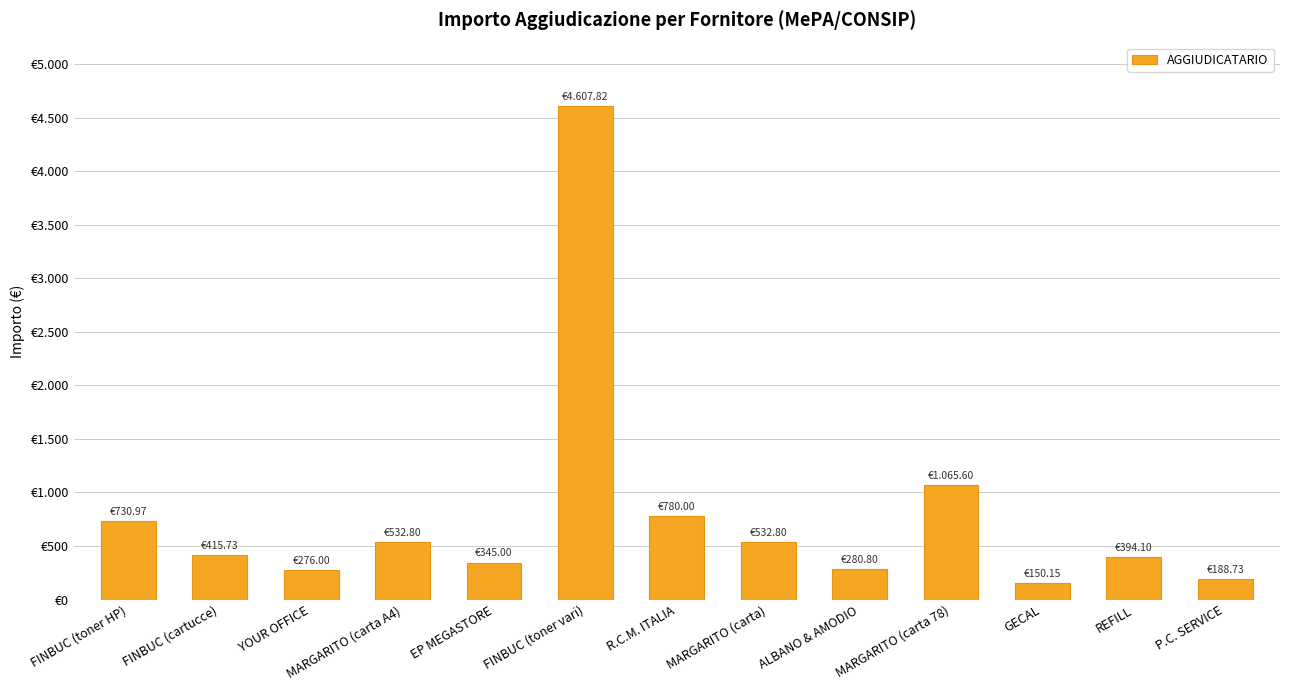

Reading left to right, what are all the values shown in this chart?

731.0	415.7	276.0	532.8	345.0	4607.8	780.0	532.8	280.8	1065.6	150.2	394.1	188.7